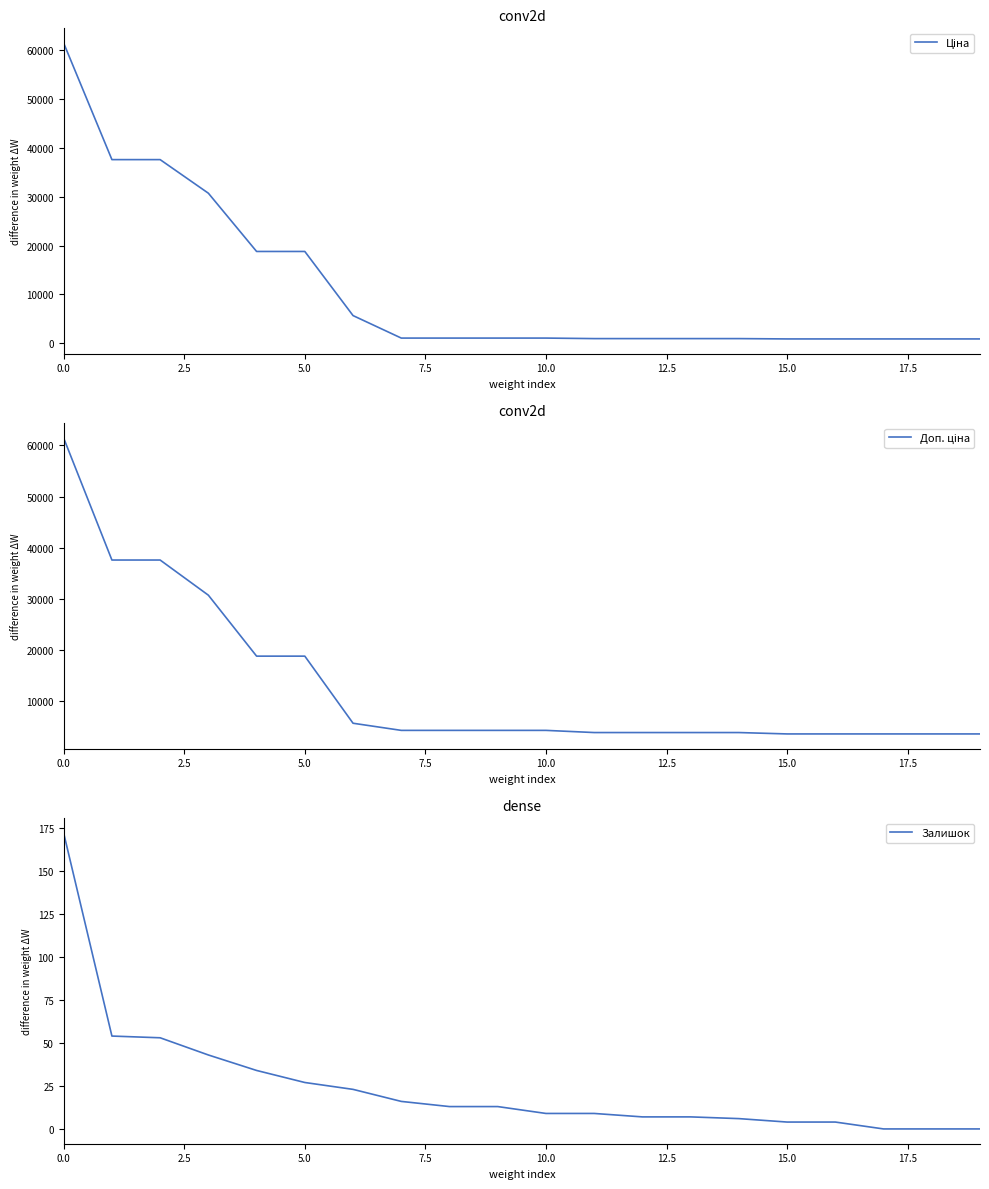

What is the sum of all Залишок values?

494